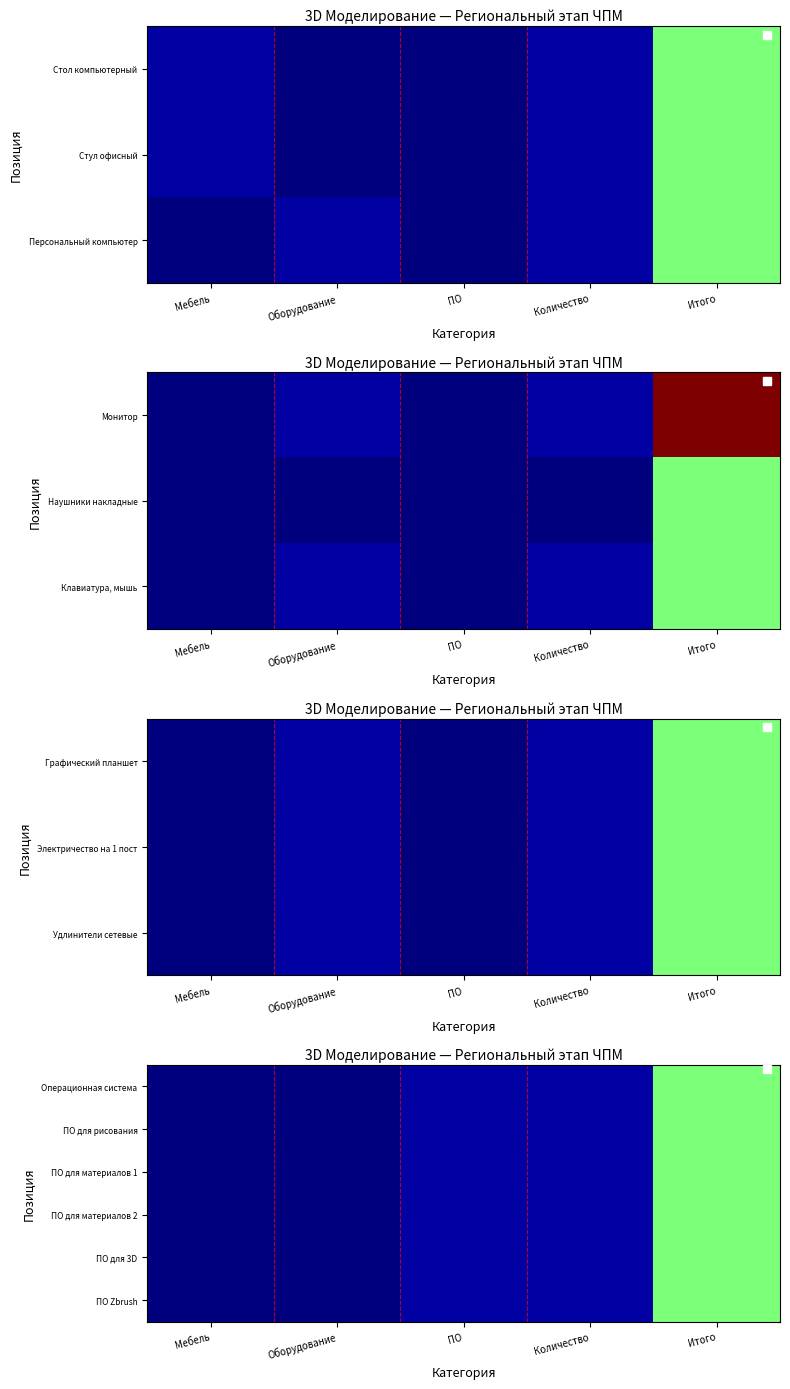

What is the greatest value displayed?

15